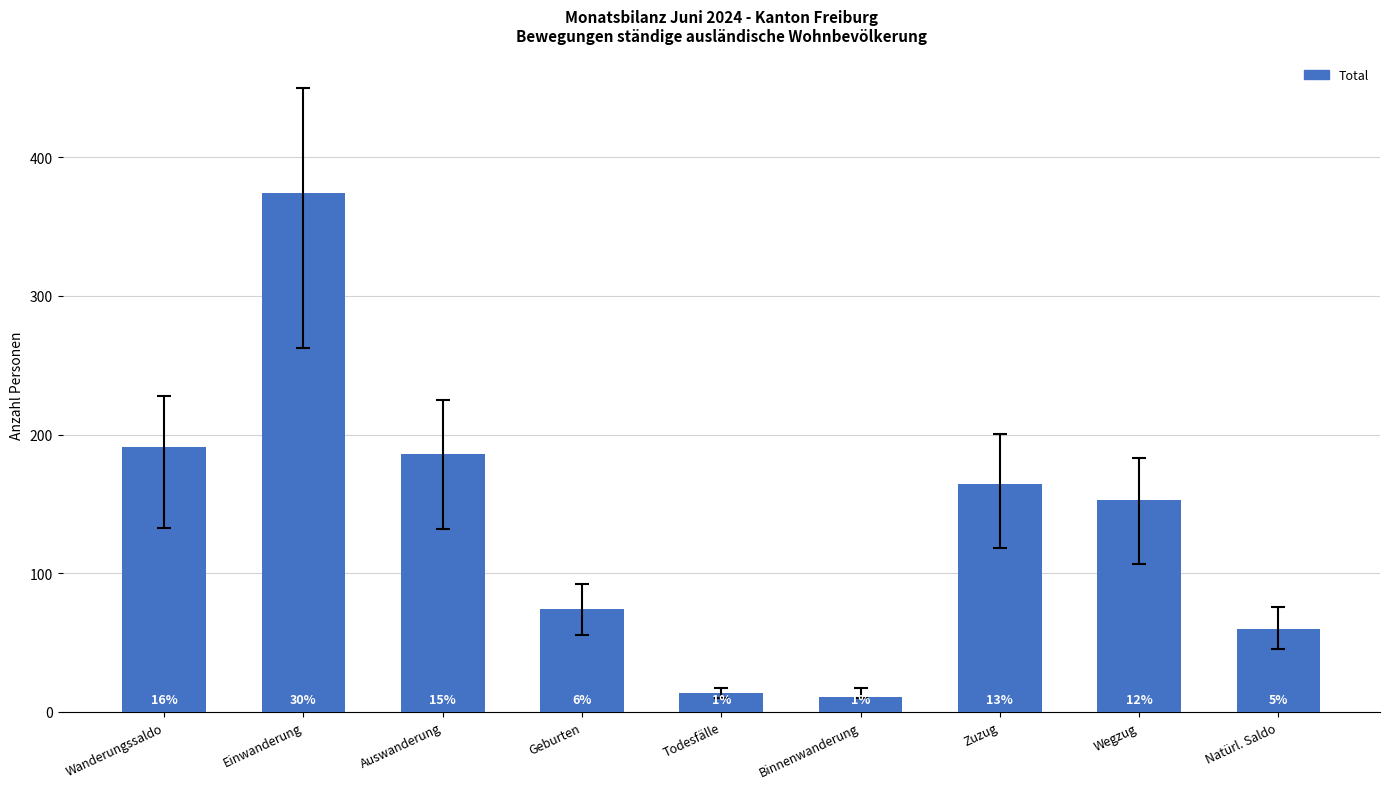

Read the value at Auswanderung, to the nearest 10.

190